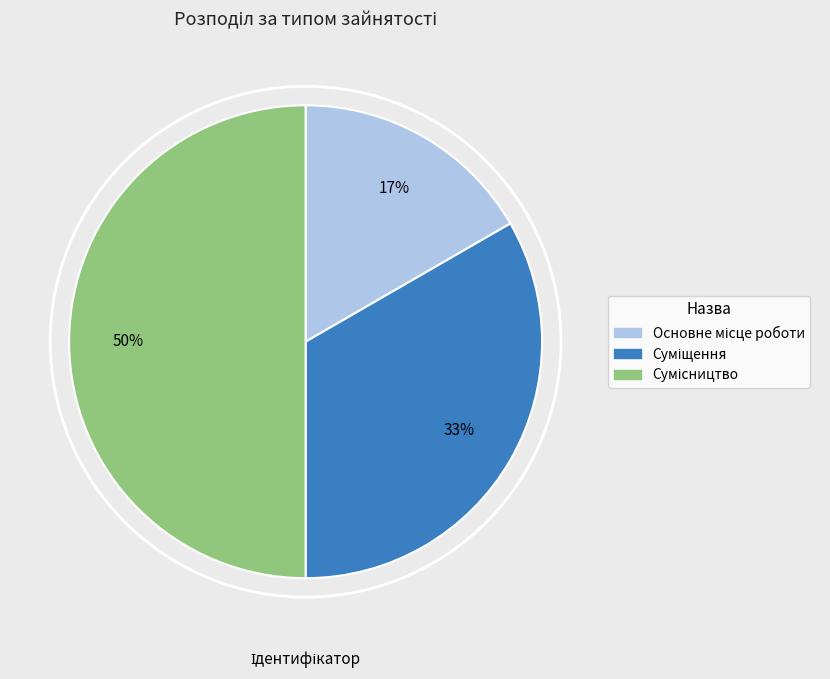

To the nearest percent, what is the average slice percentage?

33%